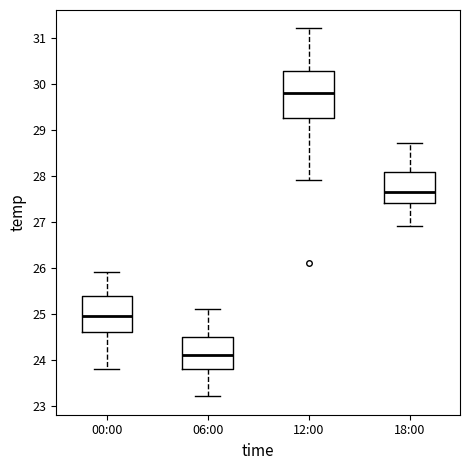

Where is the lower edge of the box for 00:00 on the y-axis? The values are not printed on the chart, so give them approximately, as read against the axis.

24.6